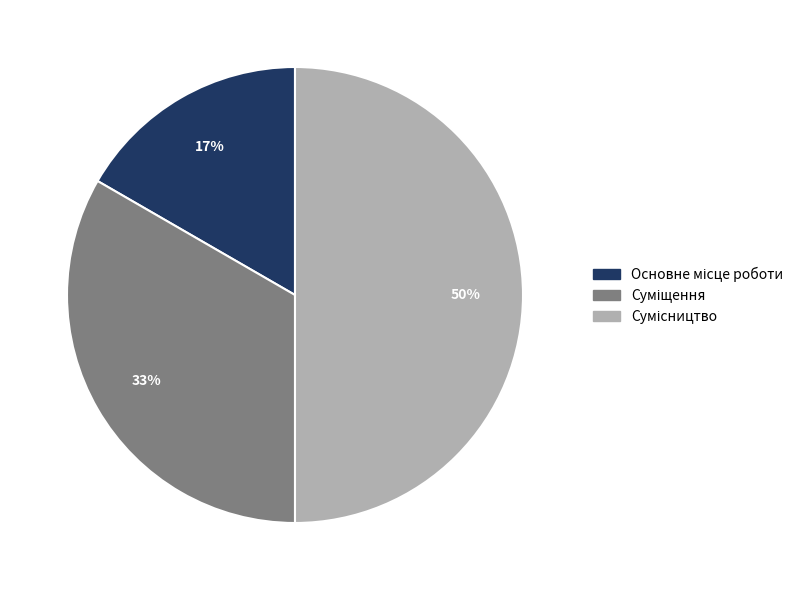

To the nearest percent, what is the difference between the largest and smallest slice percentages?

33%